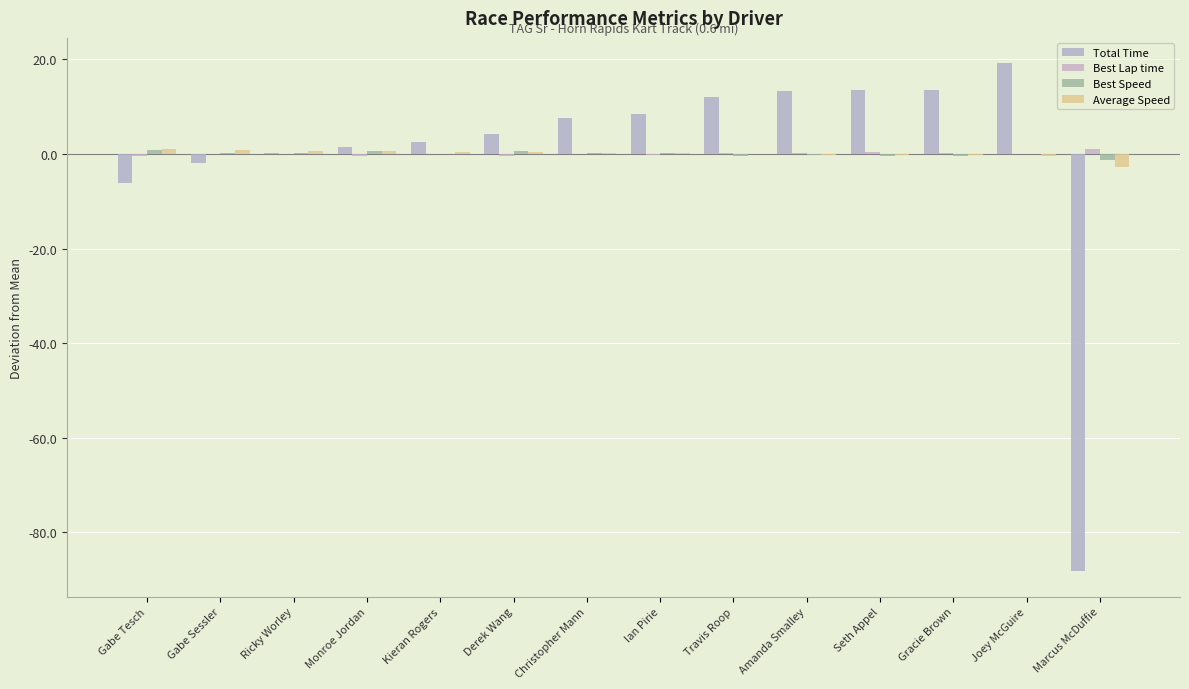

What value does the Average Speed series have at Seth Appel?

-0.2